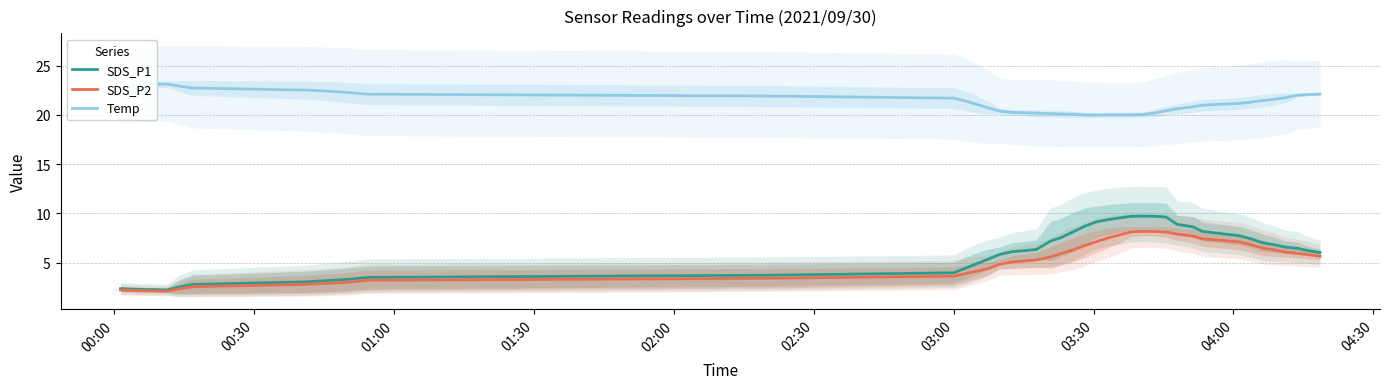

What is the minimum value for SDS_P2?

2.1